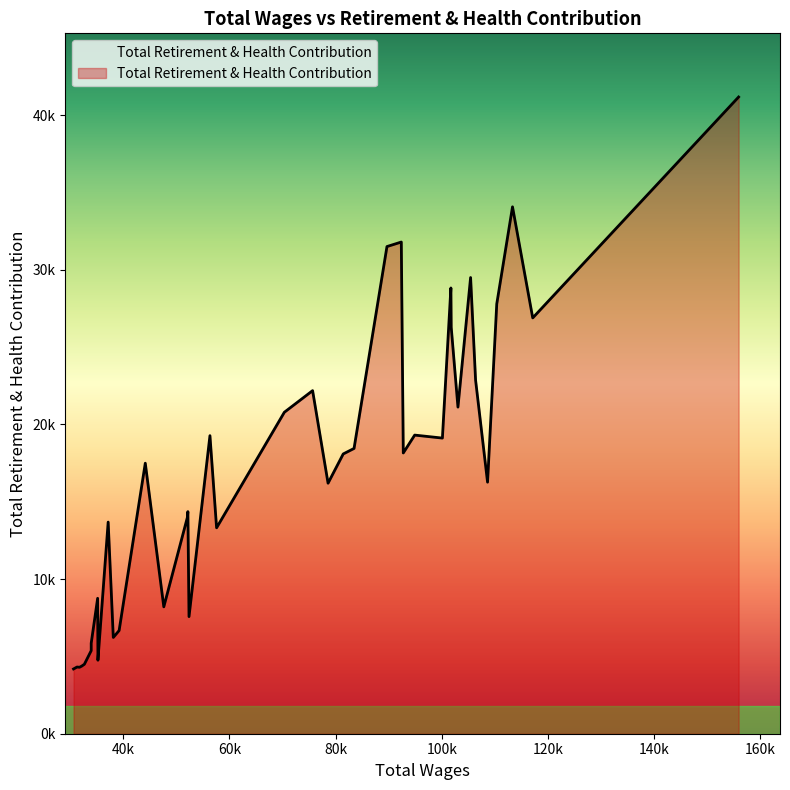

How many data points are less than 17493?

20